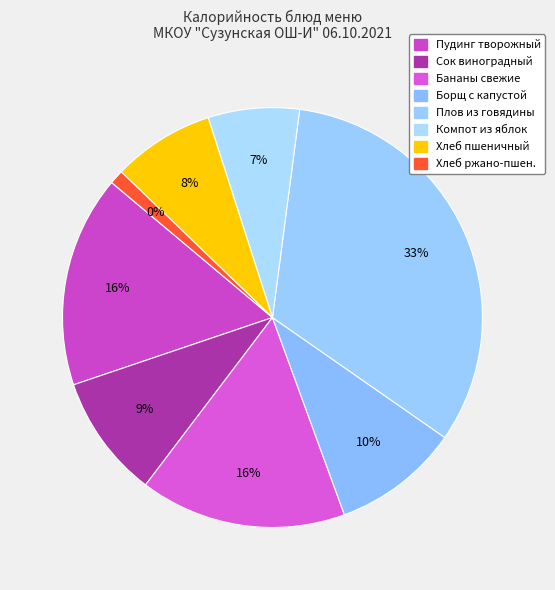

Count the number of slices in the pie.

8